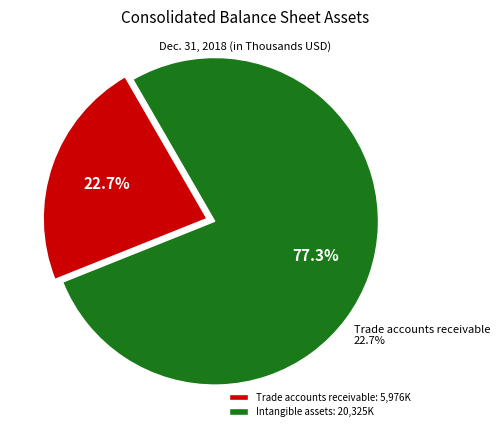

Is Trade accounts receivable the majority of the pie?

No